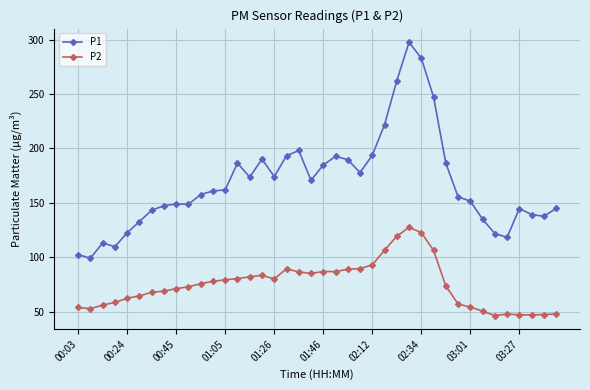

What is the greatest value displayed?

297.5